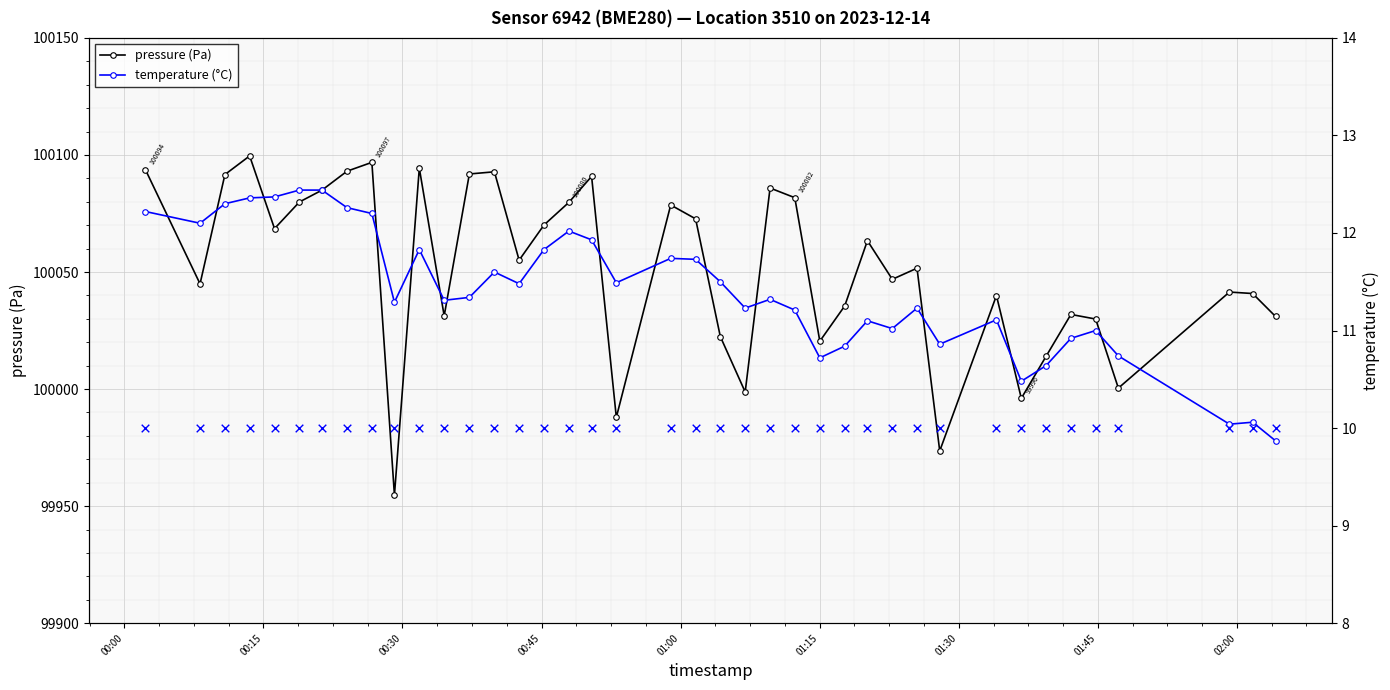

What is the value of the pressure (Pa) point at the 19th from the left?

99987.9